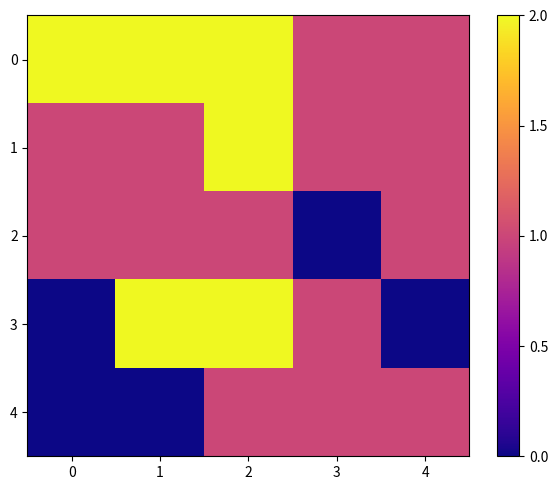

List the series in order of their peak value, highest first.

0, 1, 3, 2, 4